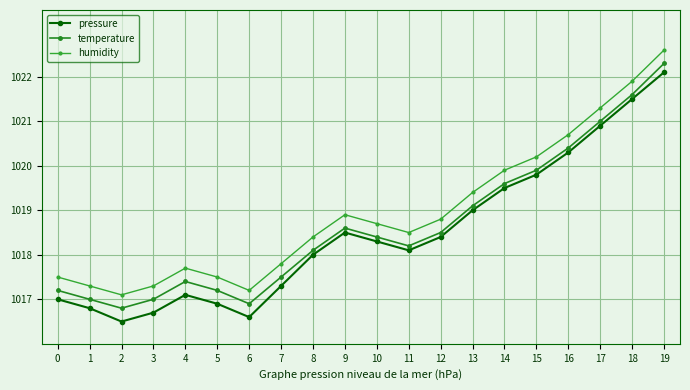

What is the lowest value of the temperature series?

1016.8